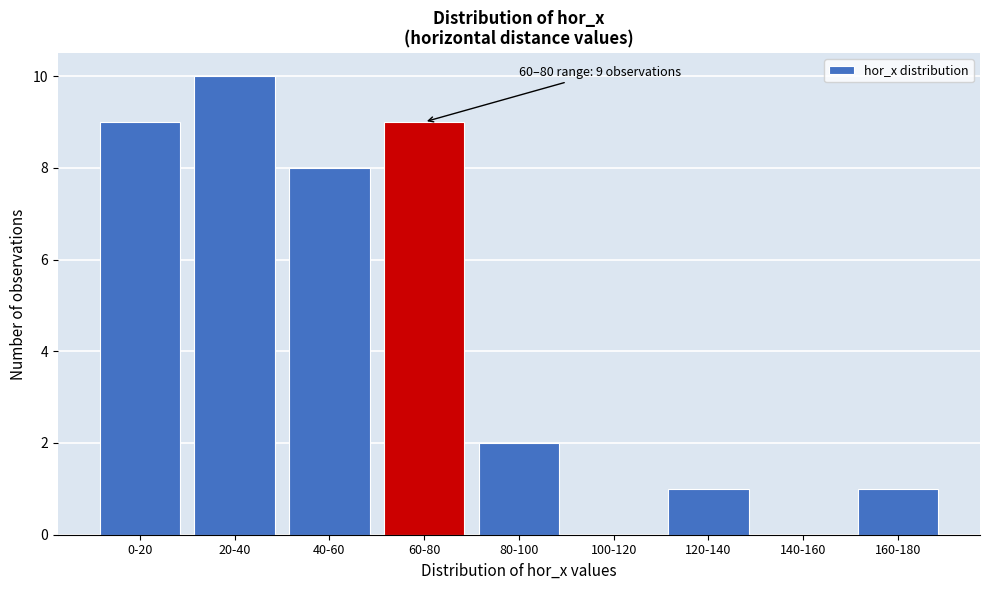

Reading left to right, list all the values displayed in this chart.

0-20=9	20-40=10	40-60=8	60-80=9	80-100=2	100-120=0	120-140=1	140-160=0	160-180=1